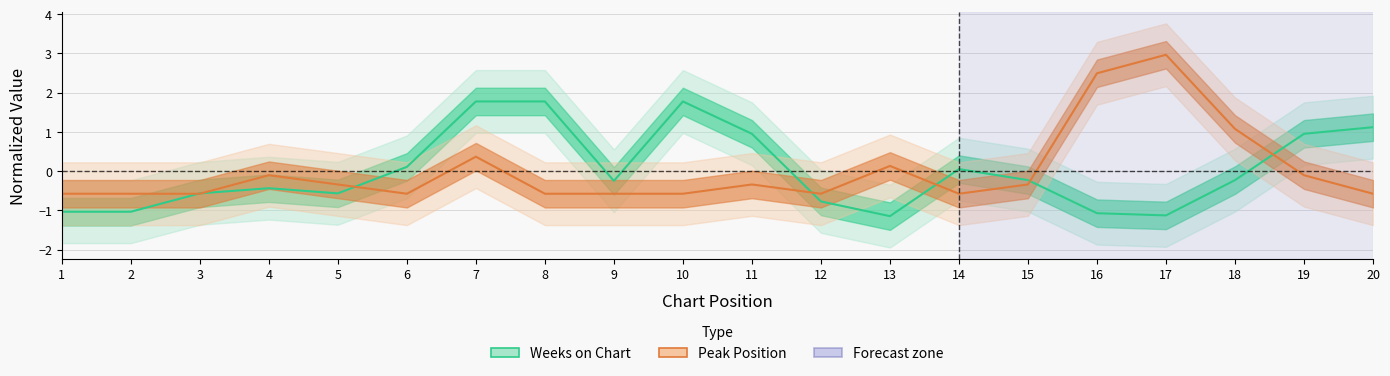

Which has a higher value, 12 or 5?

5